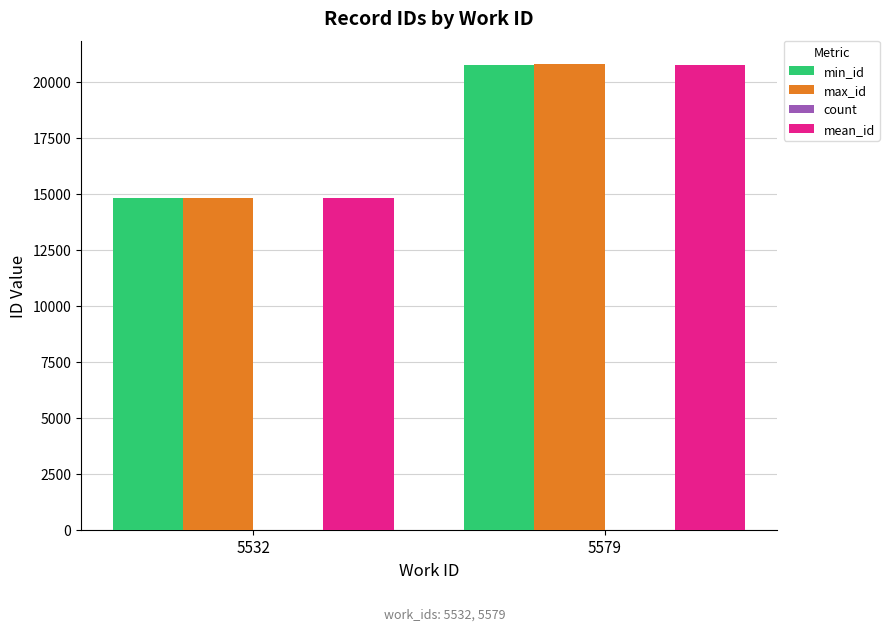

Does the chart contain stacked bars?

No